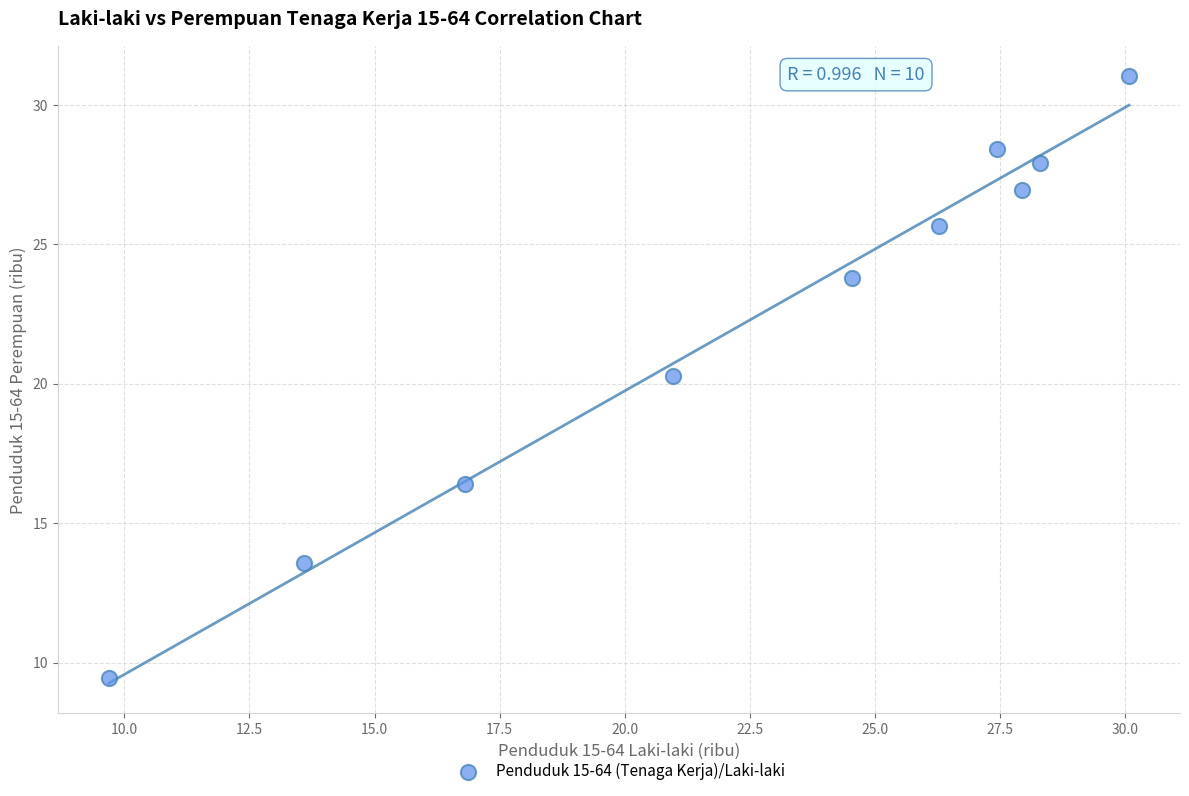

What is the average Y value?

22.4